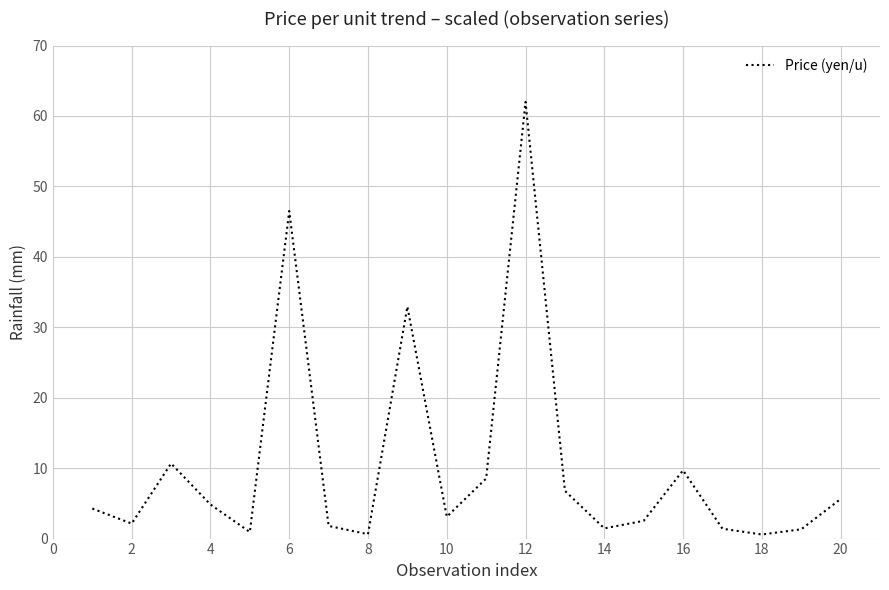

What is the difference between the maximum and minimum values?

61.4